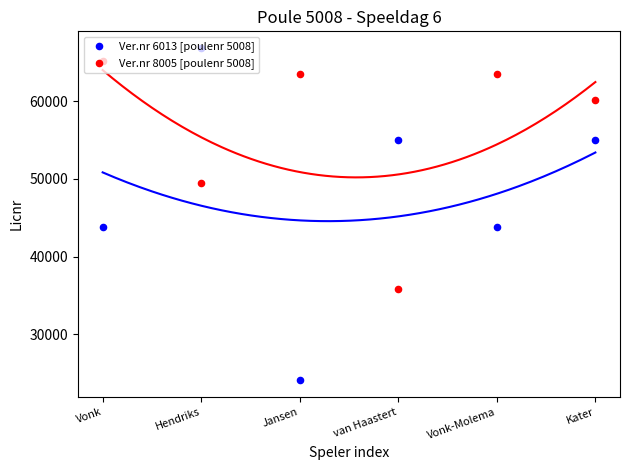

Which series reaches the maximum Y coordinate?

Ver.nr 6013 [poulenr 5008]